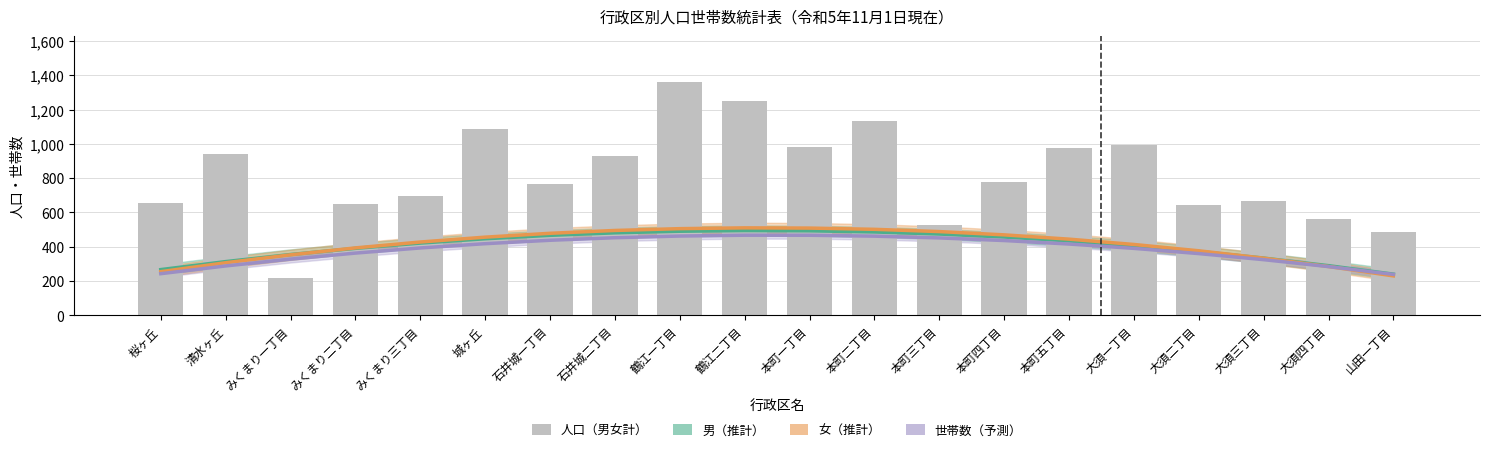

What is the value of the 人口（男女計） bar at the 6th from the left?

1089.0